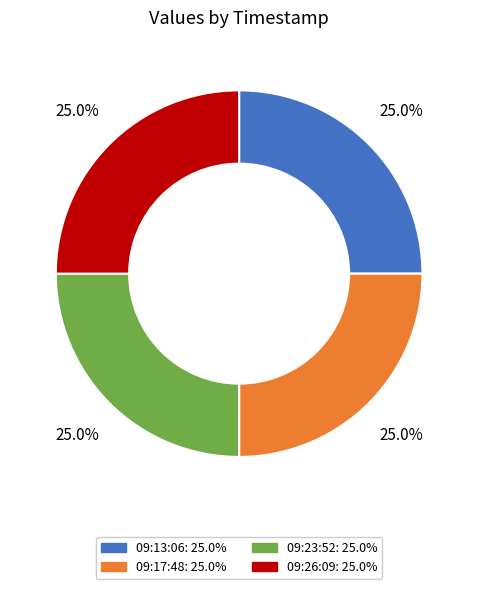

To the nearest percent, what is the average slice percentage?

25%